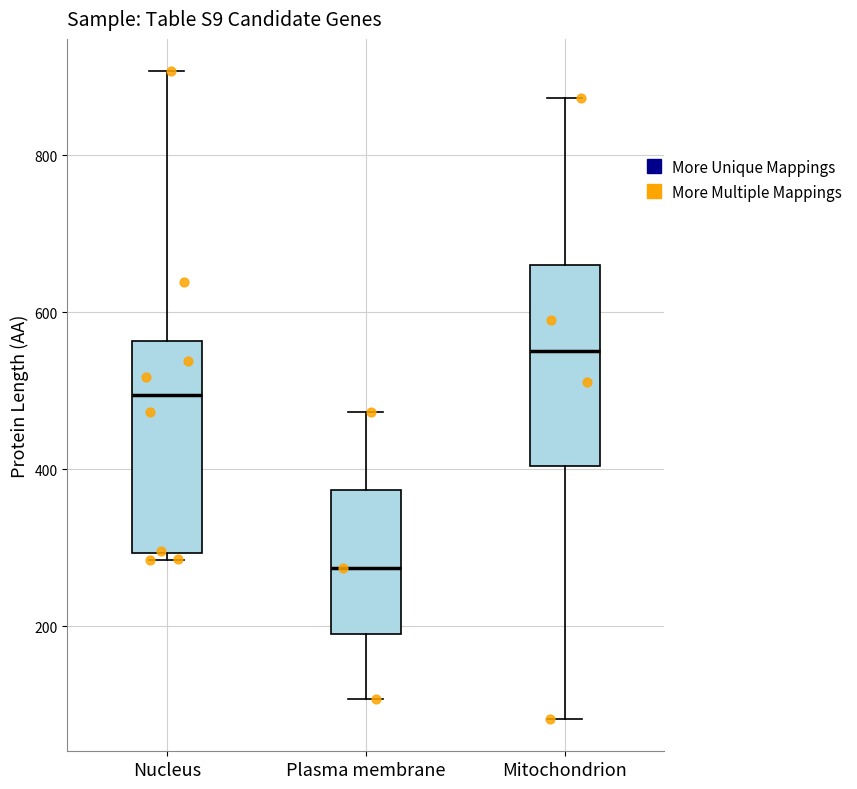

Which box's median line is the highest?

Mitochondrion